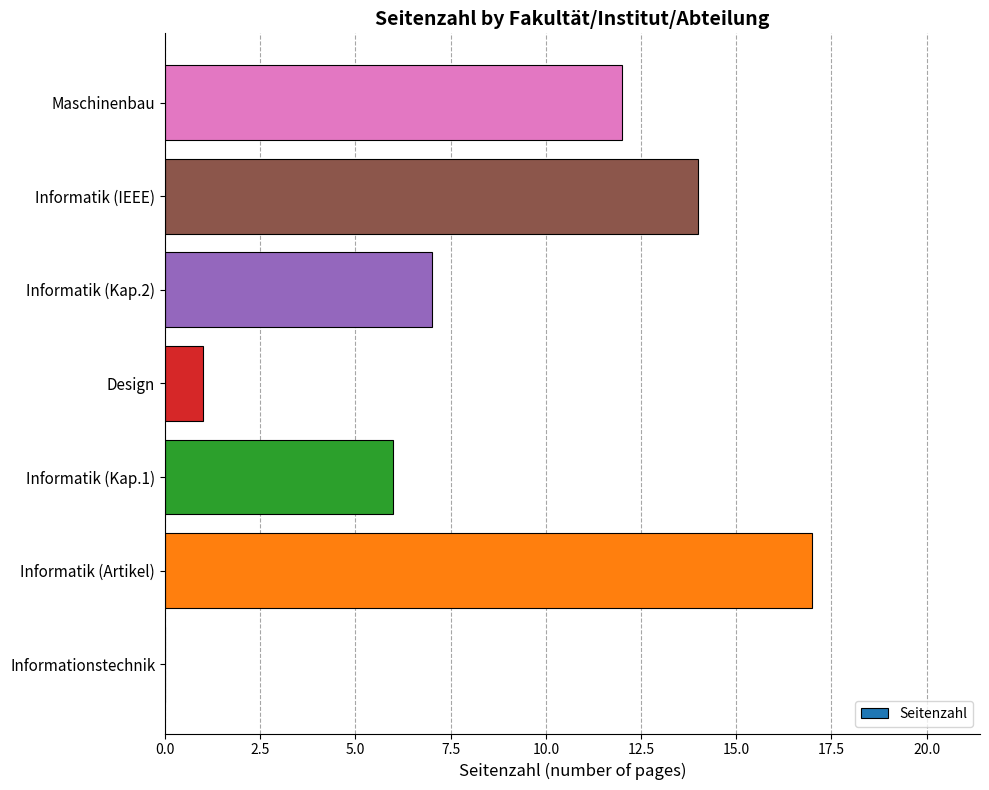

At which label is the value closest to 8?

Informatik (Kap.2)